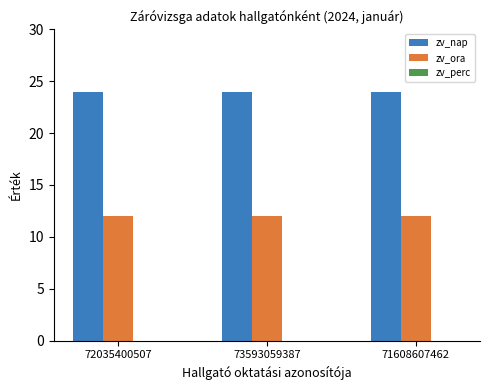

List the series in order of their overall mean, lowest first.

zv_ora, zv_nap